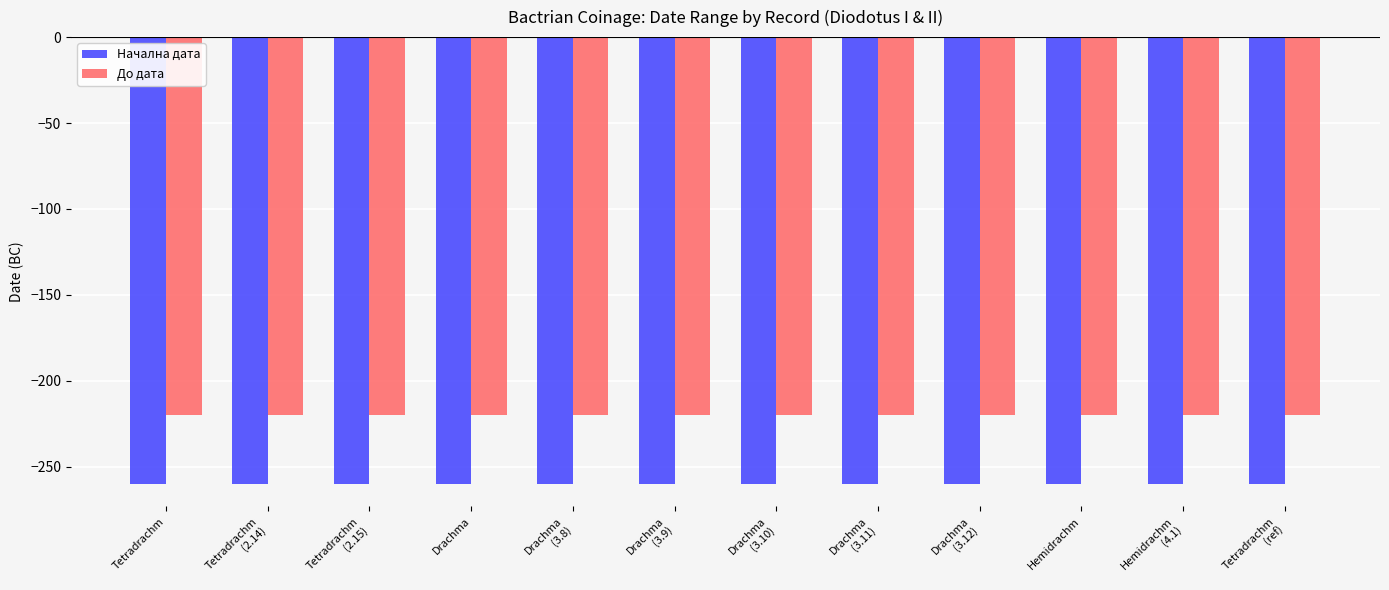

Is it true that До дата equals -220 at Hemidrachm?

True